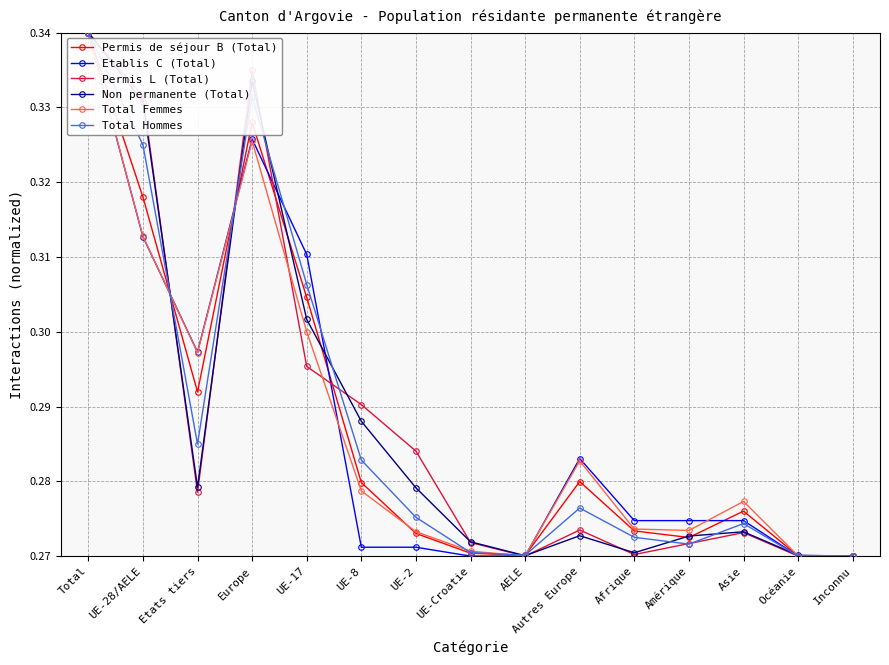

Between UE-8 and UE-Croatie, which series saw the biggest shift?

Permis L (Total)